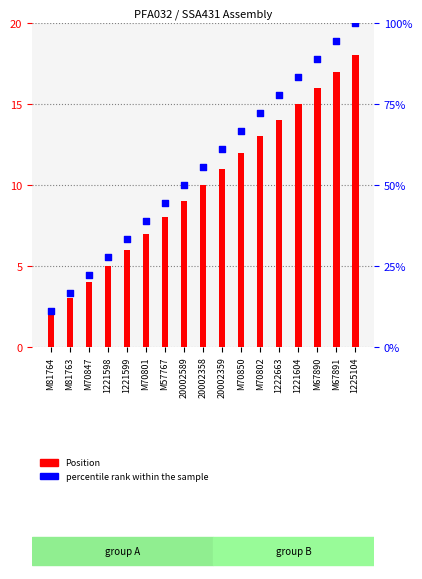

Which series reaches the minimum Y coordinate?

Position